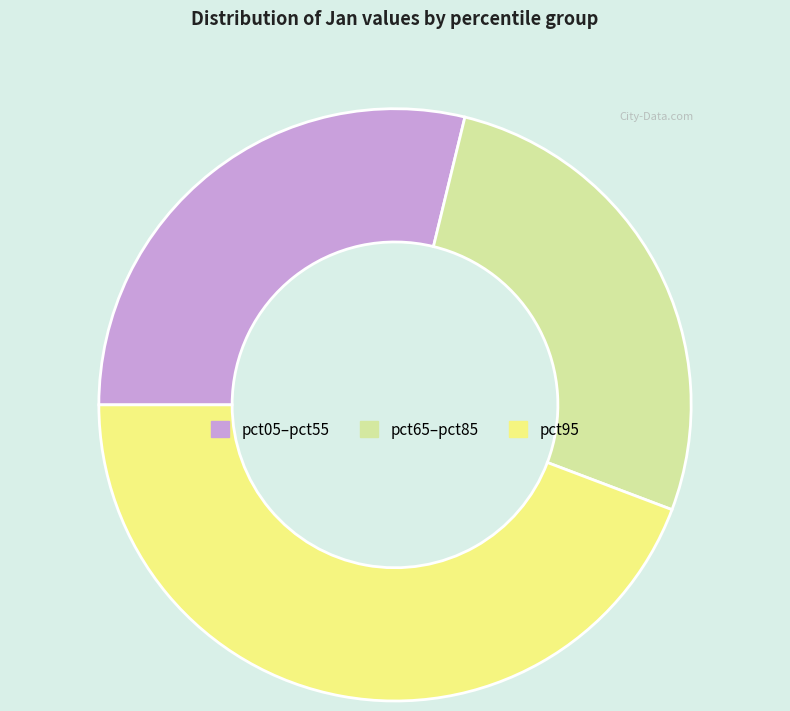

Approximately how many times larger is the value at pct65–pct85 compared to pct05–pct55?

0.9